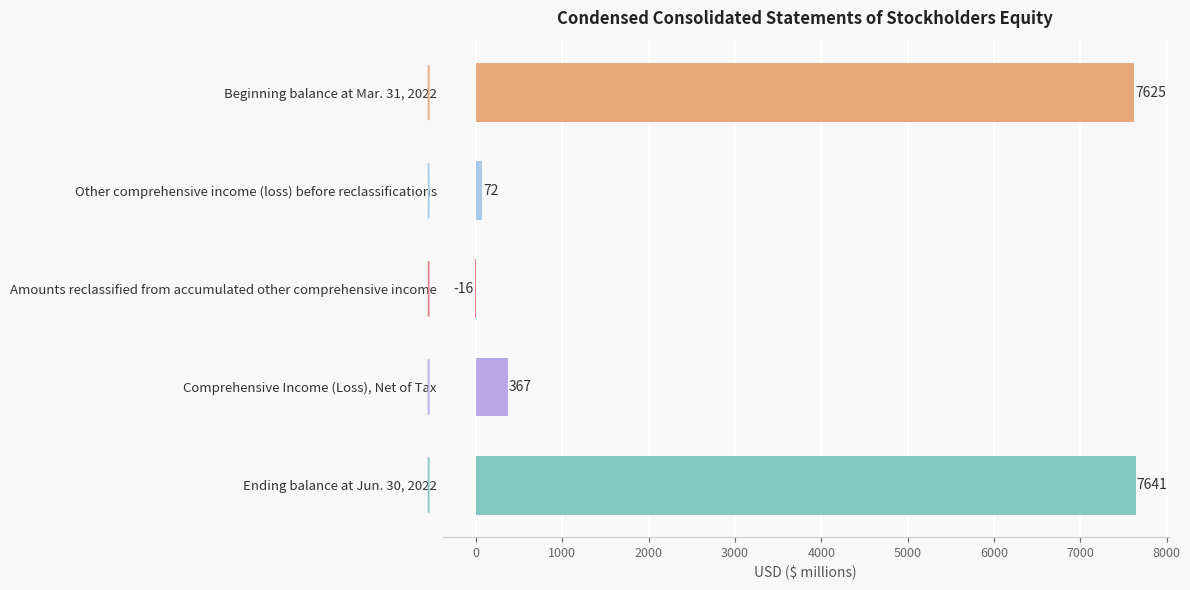

Is it true that the value at Beginning balance at Mar. 31, 2022 is 9996?

False